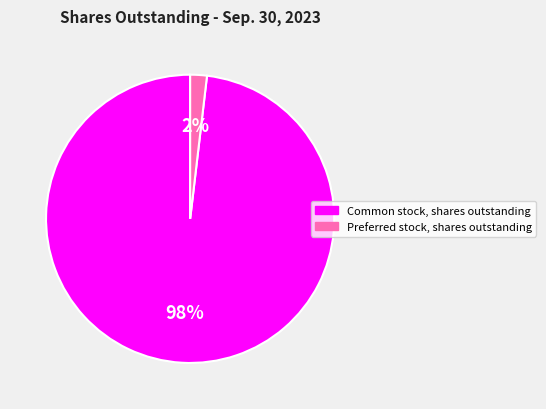

To the nearest percent, what portion does Common stock, shares outstanding represent?

98%